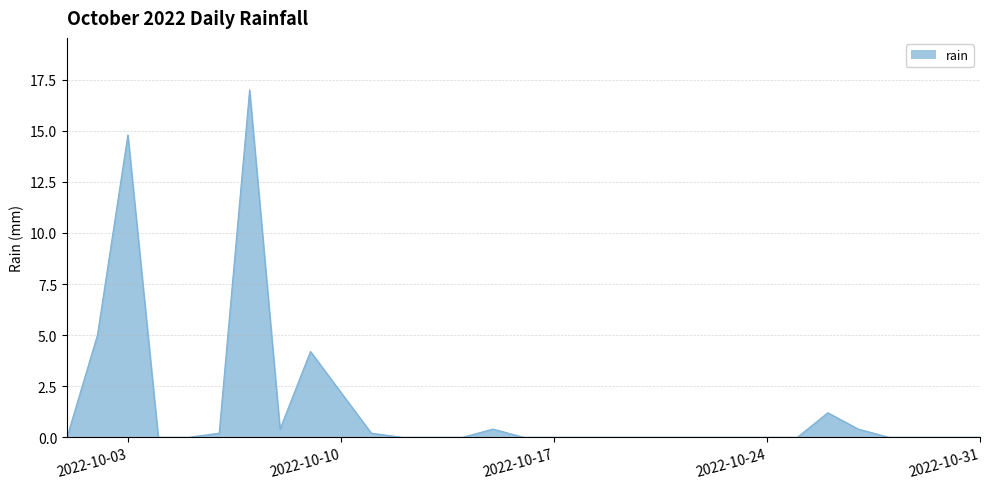

What is the maximum value shown in the chart?

17.0